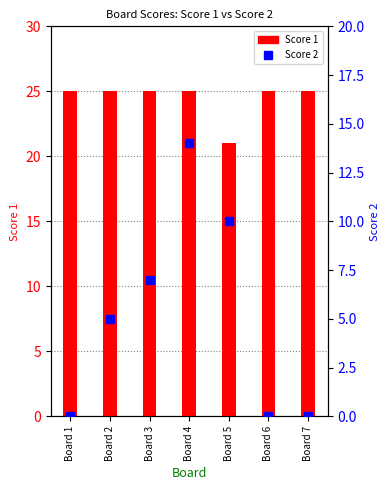

What is the value of the Score 1 bar at the 4th from the left?

25